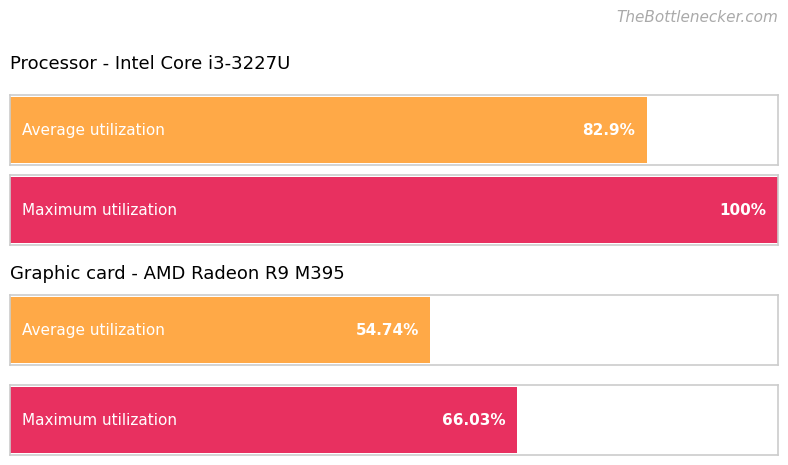

Is the value of Maximum utilization at 4 greater than the value of Average utilization at 3?

Yes